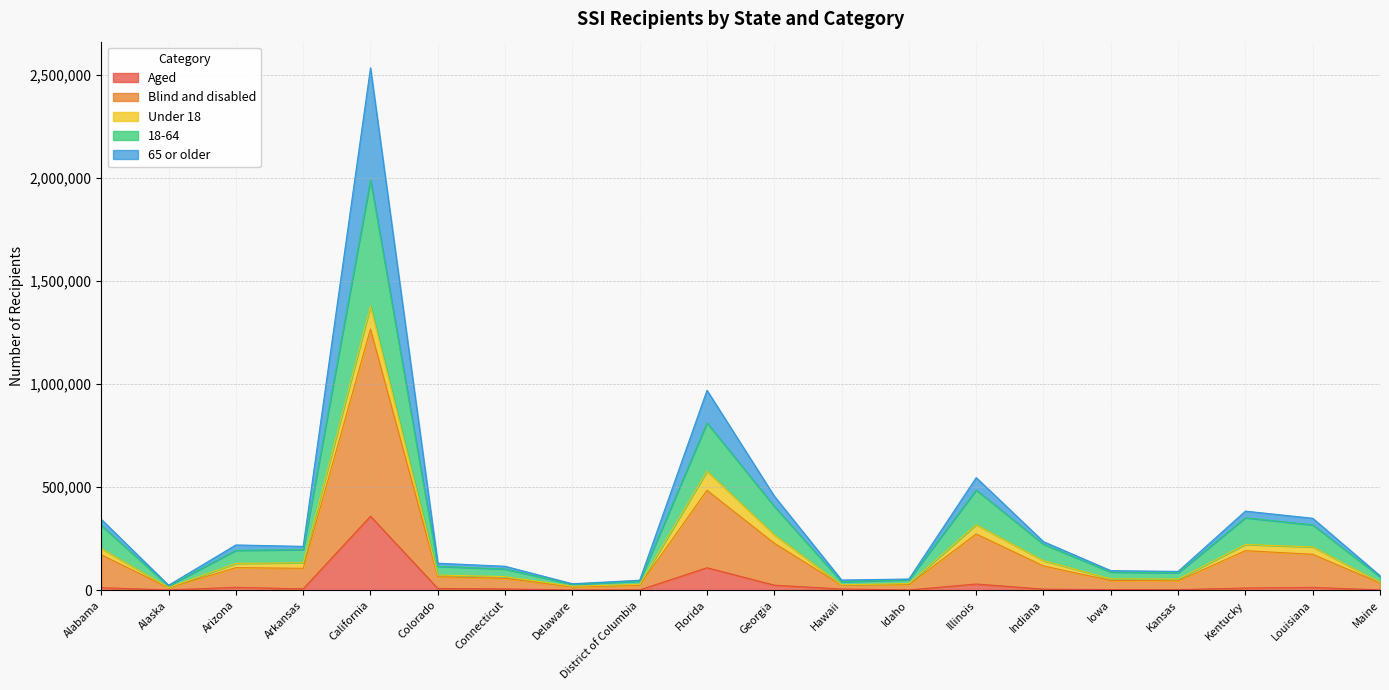

What is the maximum value for Aged?

359269